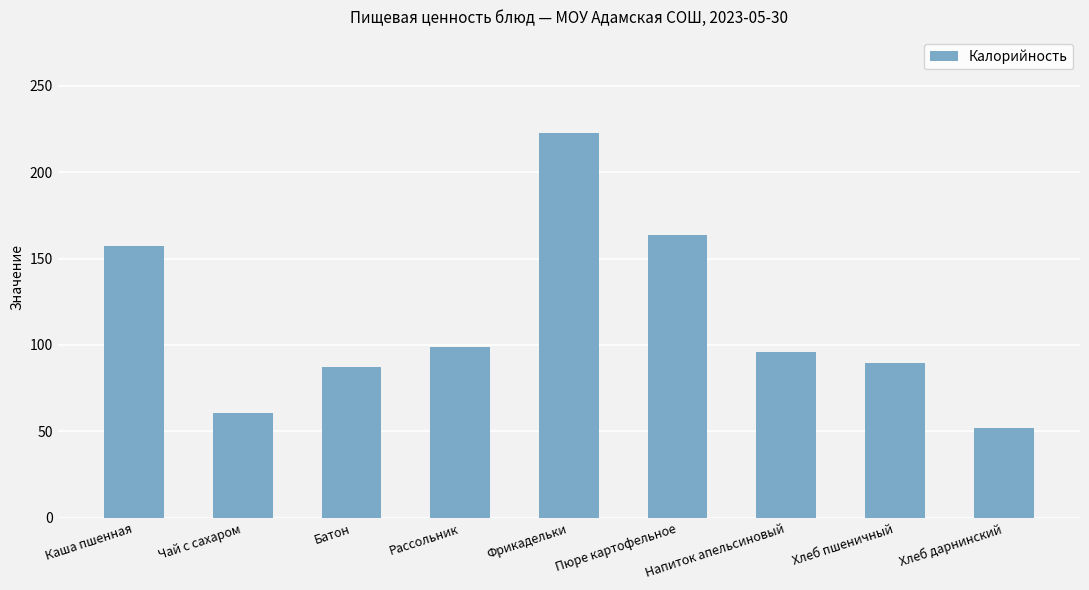

The value at Рассольник is 156.2. True or false?

False